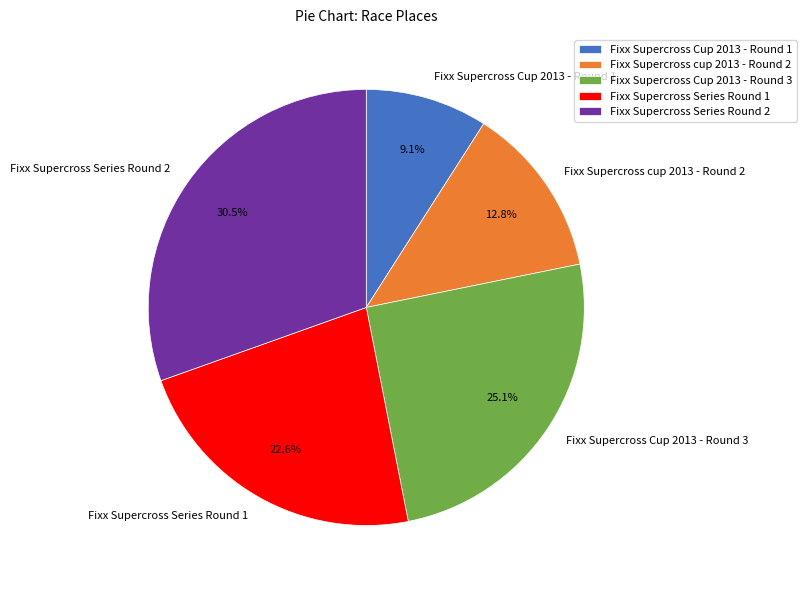

To the nearest percent, what is the difference between the largest and smallest slice percentages?

21%